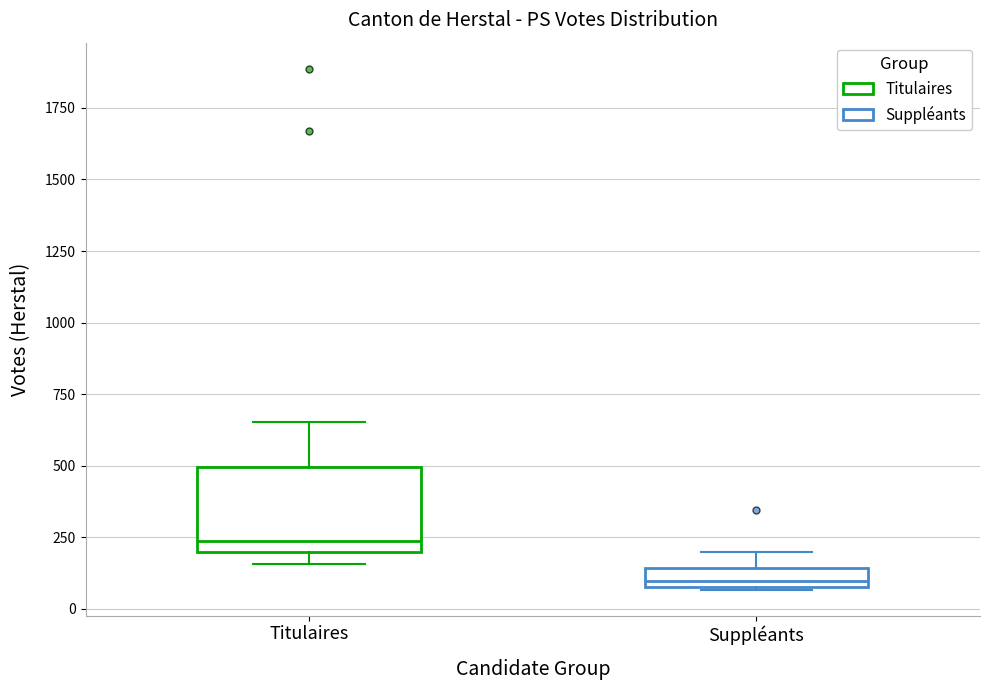

Where is the upper edge of the box for Suppléants on the y-axis? The values are not printed on the chart, so give them approximately, as read against the axis.

150